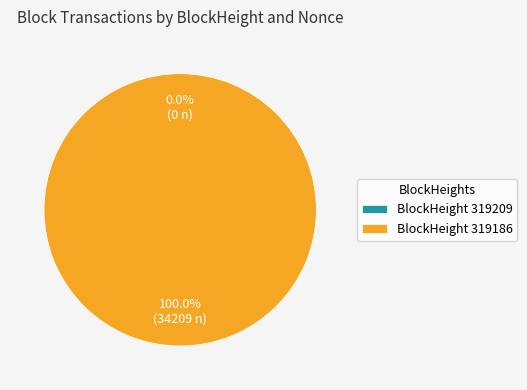

What is the total percentage of 319209 and 319186?

100.0%